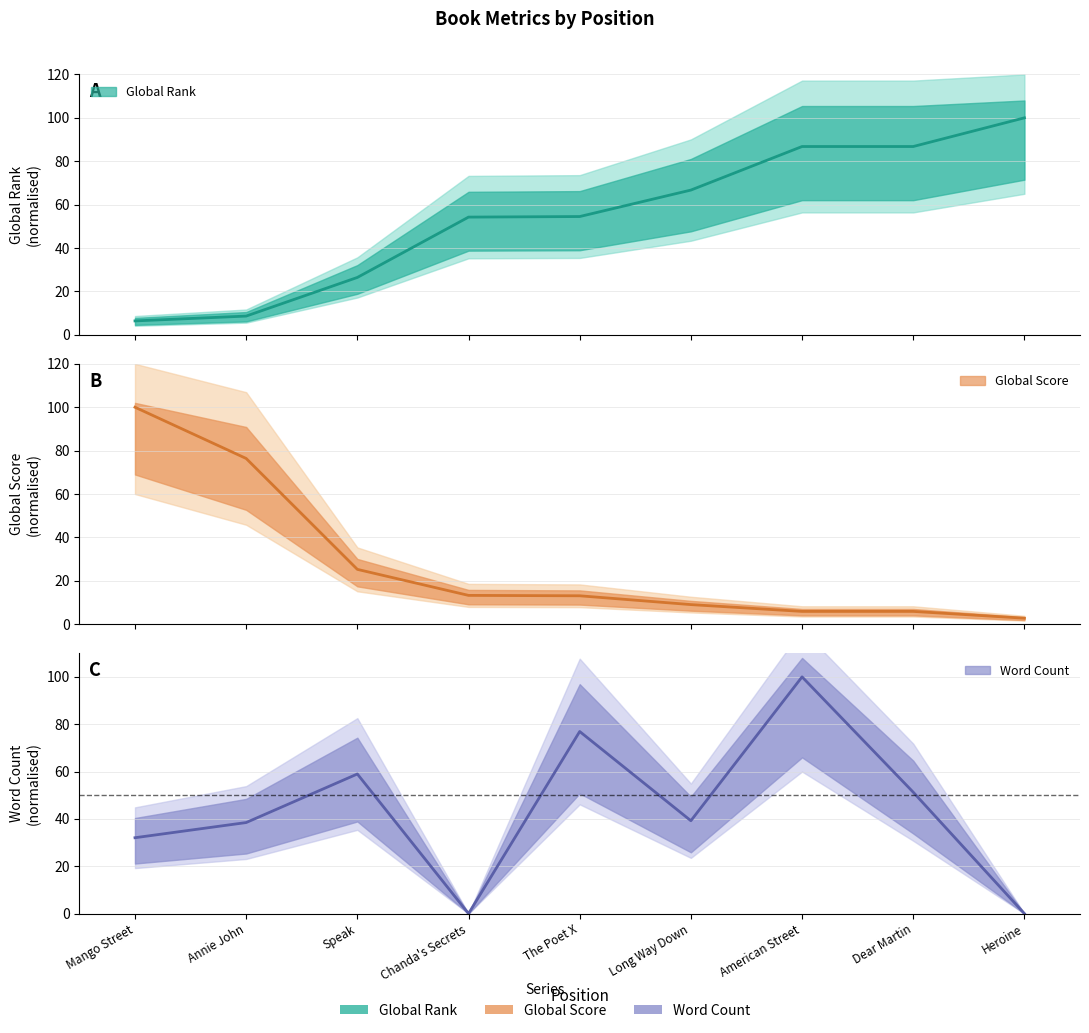

Is it true that Global Score equals 13.1 at The Poet X?

True